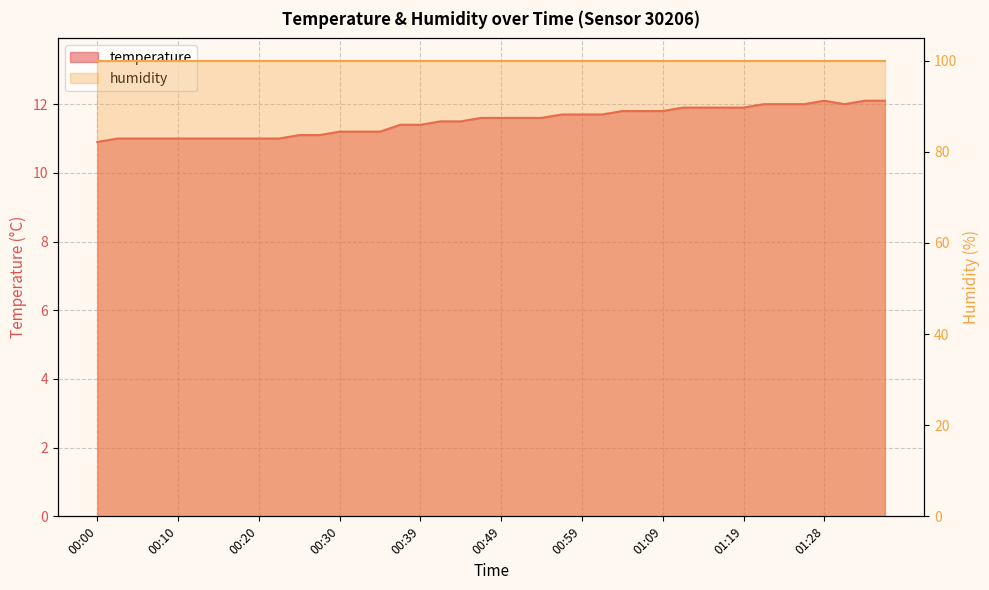

What is the smallest value displayed?

10.9